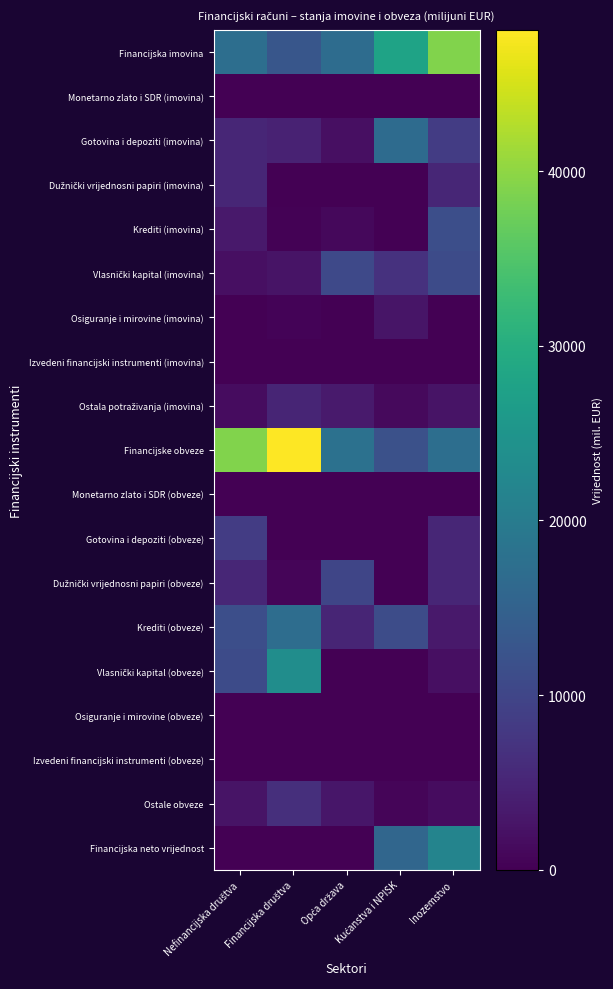

List the series in order of their peak value, highest first.

Financijske obveze, Financijska imovina, Vlasnički kapital (obveze), Financijska neto vrijednost, Krediti (obveze), Gotovina i depoziti (imovina), Krediti (imovina), Vlasnički kapital (imovina), Dužnički vrijednosni papiri (obveze), Gotovina i depoziti (obveze), Ostale obveze, Dužnički vrijednosni papiri (imovina), Ostala potraživanja (imovina), Osiguranje i mirovine (imovina), Osiguranje i mirovine (obveze), Izvedeni financijski instrumenti (imovina), Izvedeni financijski instrumenti (obveze), Monetarno zlato i SDR (imovina), Monetarno zlato i SDR (obveze)